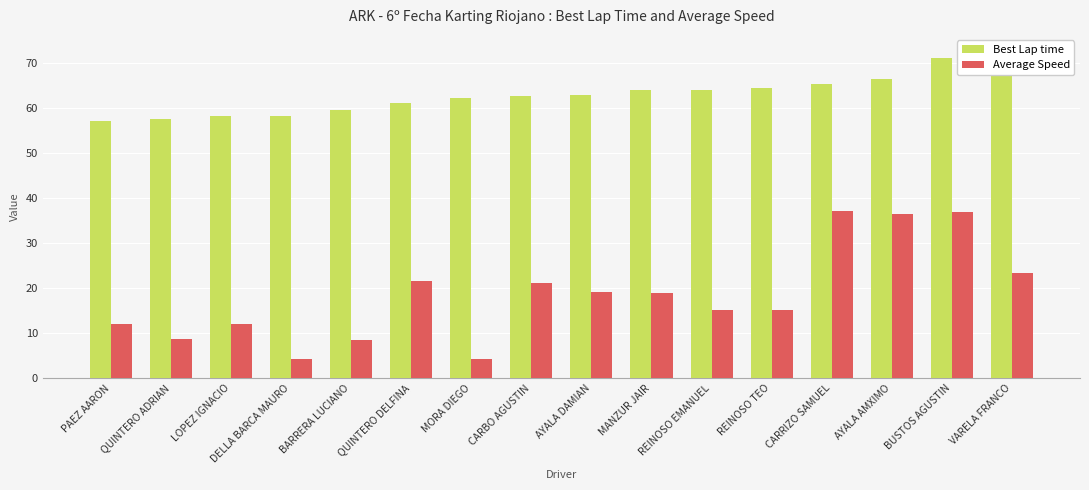

What position from the right is DELLA BARCA MAURO?

13